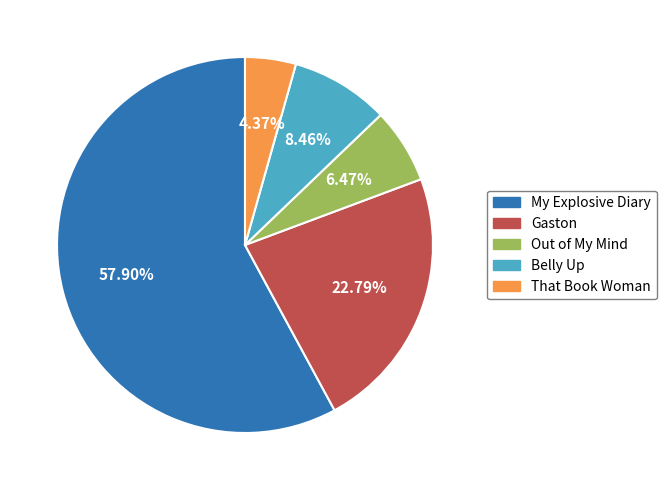

Does any single category account for the majority?

Yes